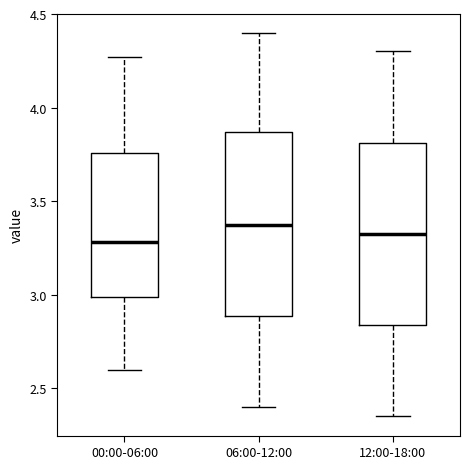

Reading left to right, transcribe this box plot: for each box, give where its median line is, the range the box spans, and where its two whiskers end, as read against the y-axis. The values are not printed on the chart, so give them approximately, as read against the axis.

00:00-06:00: median 3.30, box 3.00 to 3.75, whiskers 2.60 to 4.25
06:00-12:00: median 3.40, box 2.90 to 3.85, whiskers 2.40 to 4.40
12:00-18:00: median 3.35, box 2.85 to 3.80, whiskers 2.35 to 4.30